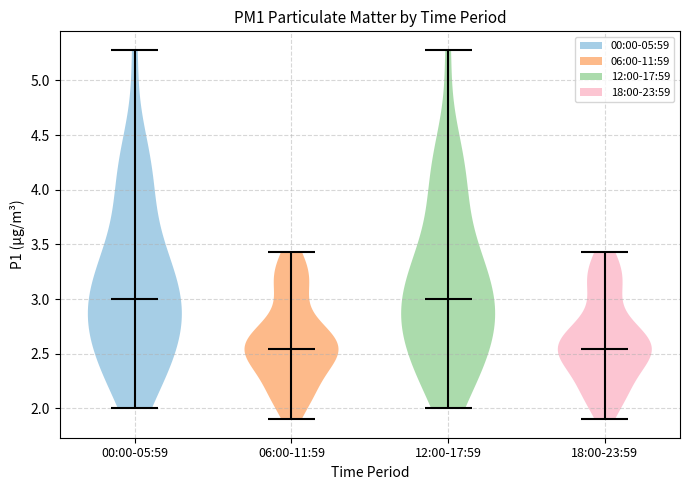

Reading left to right, read every violin against the y-axis: where its median line is, and the lowest and highest points it reaches. The values are not printed on the chart, so give them approximately, as read against the axis.

00:00-05:59: median line 3.00, lowest point 2.00, highest point 5.30
06:00-11:59: median line 2.55, lowest point 1.90, highest point 3.45
12:00-17:59: median line 3.00, lowest point 2.00, highest point 5.30
18:00-23:59: median line 2.55, lowest point 1.90, highest point 3.45